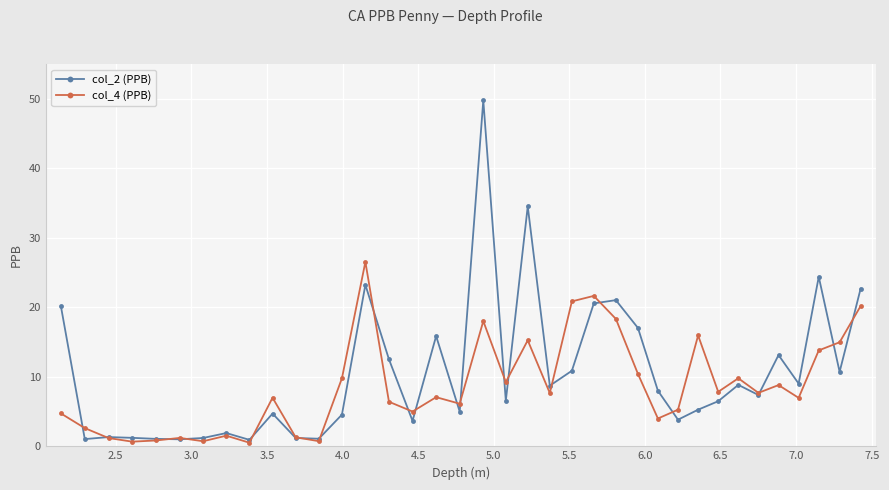

True or false: col_4 (PPB) has more than 0 interior local peaks.

True